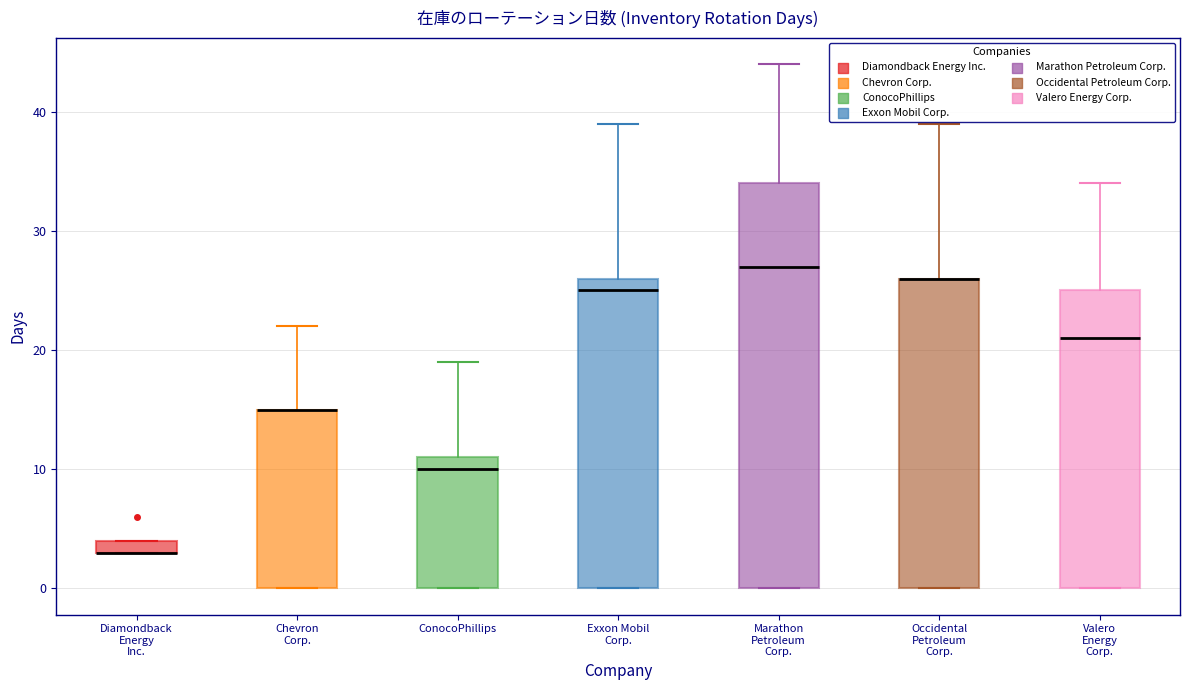

Which box is the tallest, from its lower edge to its upper edge?

Marathon Petroleum Corp.